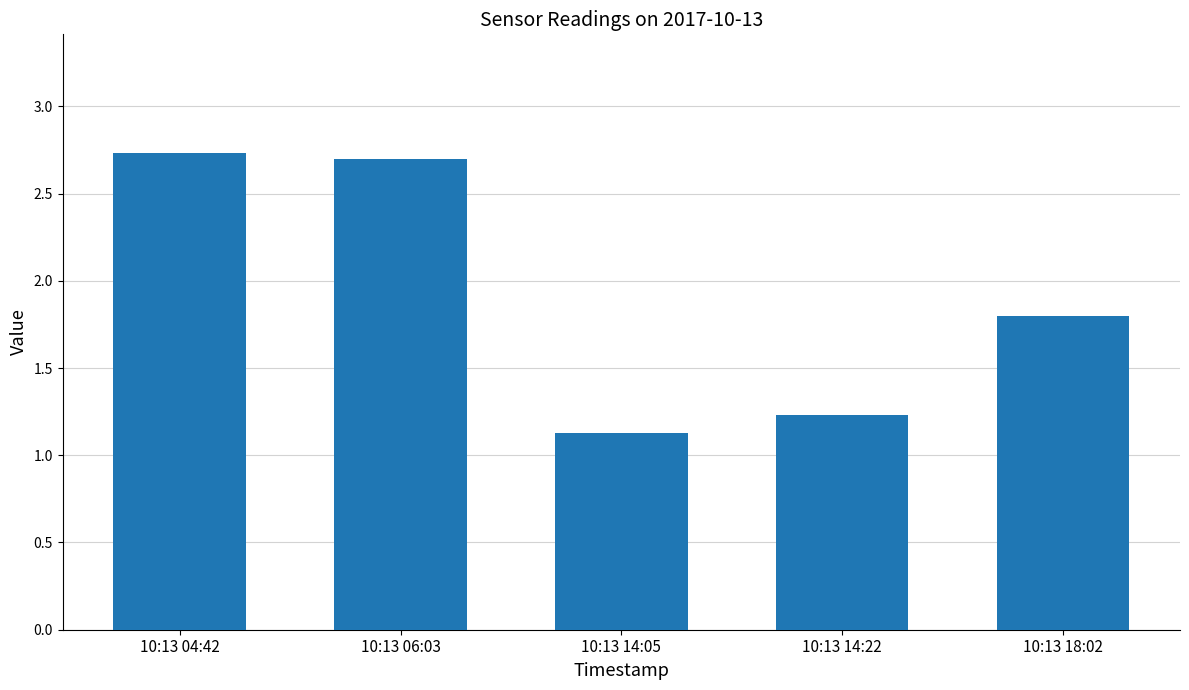

What is the average value?

1.9